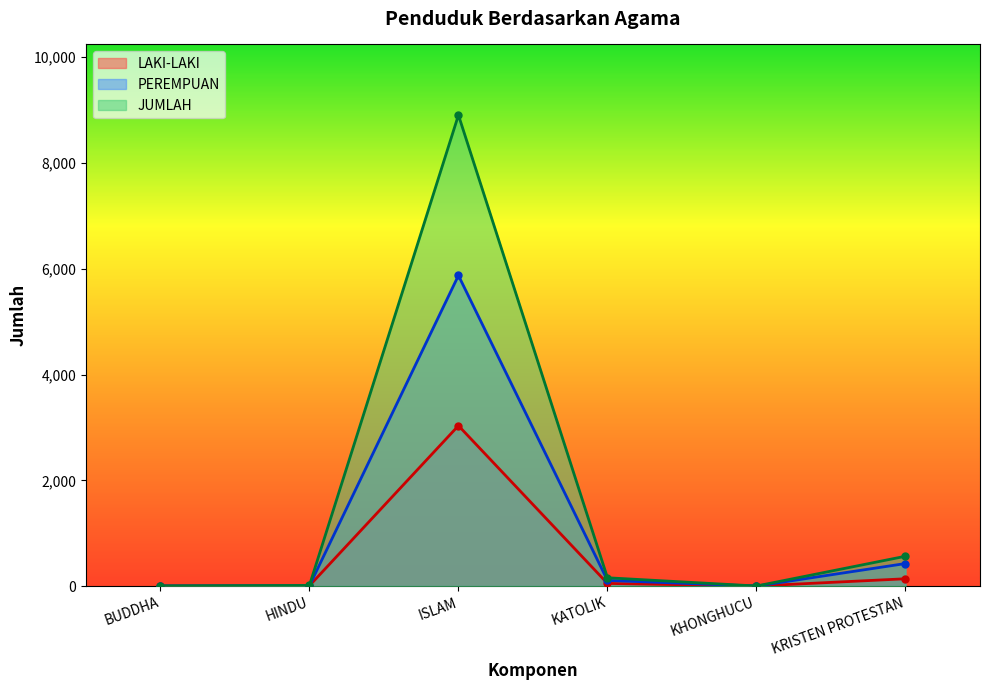

At how many categories does at least one series exceed 7351?

1